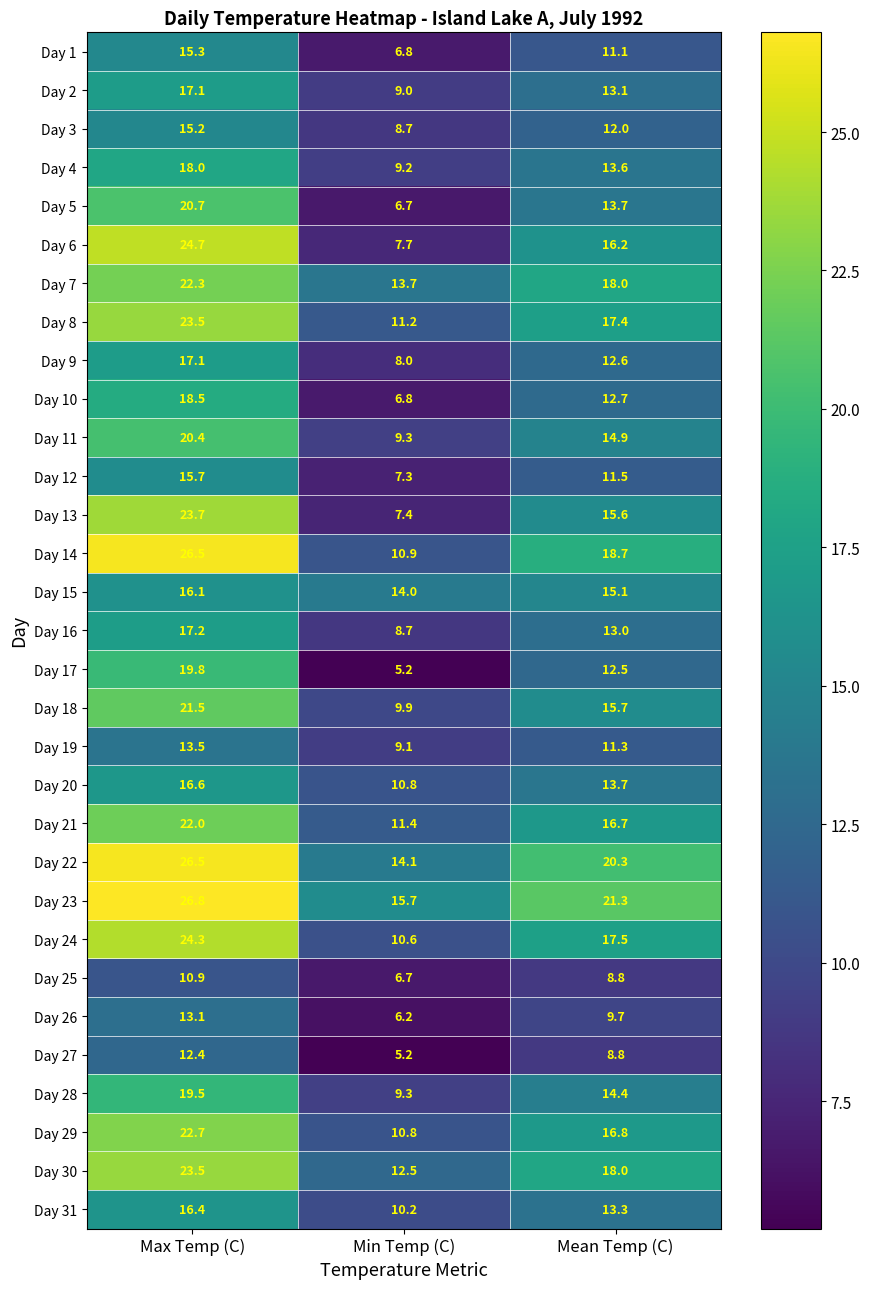

Is it true that Day 15 equals 14.0 at Min Temp (C)?

True